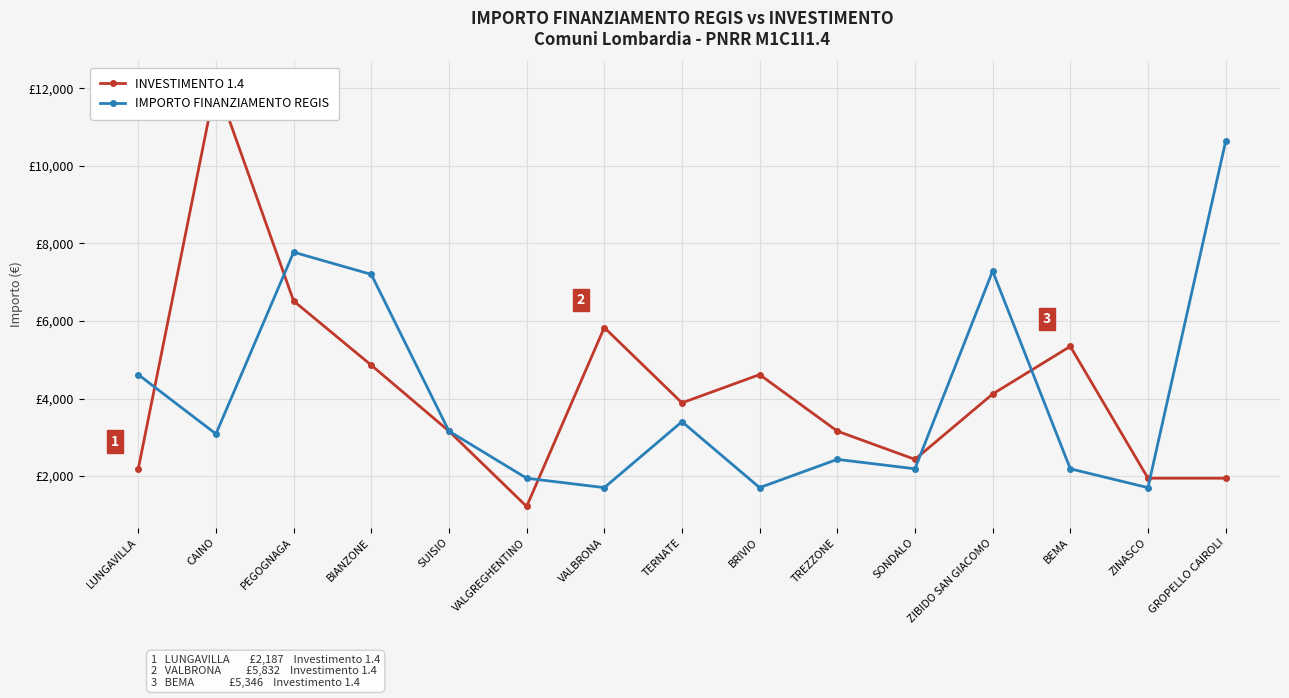

How many data points in INVESTIMENTO 1.4 are above 3888?

7